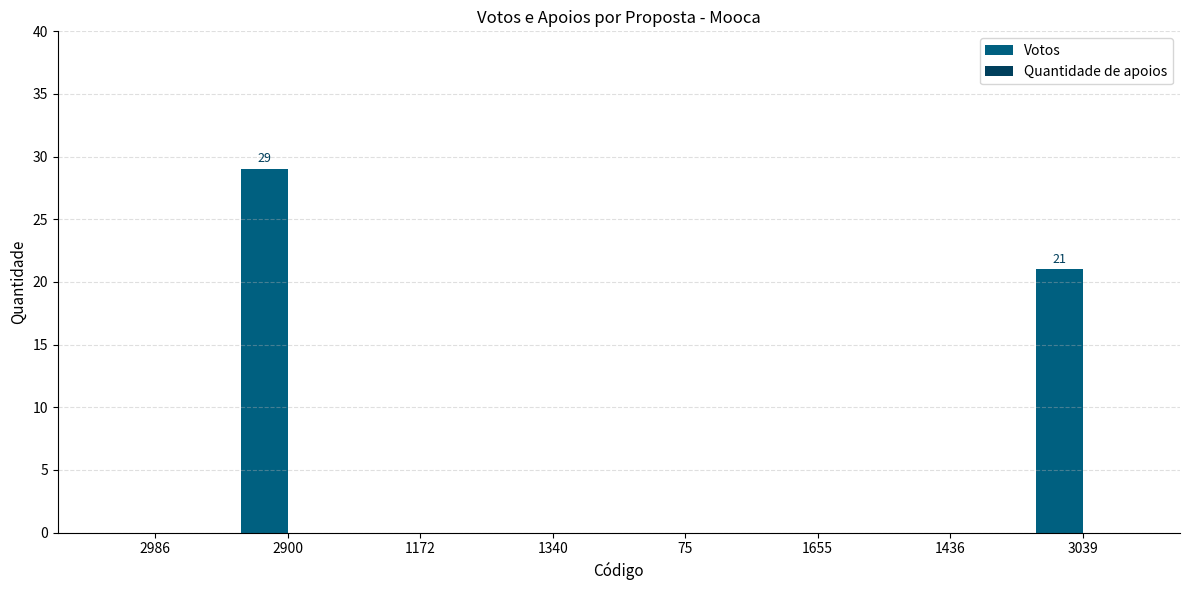

Which label corresponds to the largest value in the chart?

2900